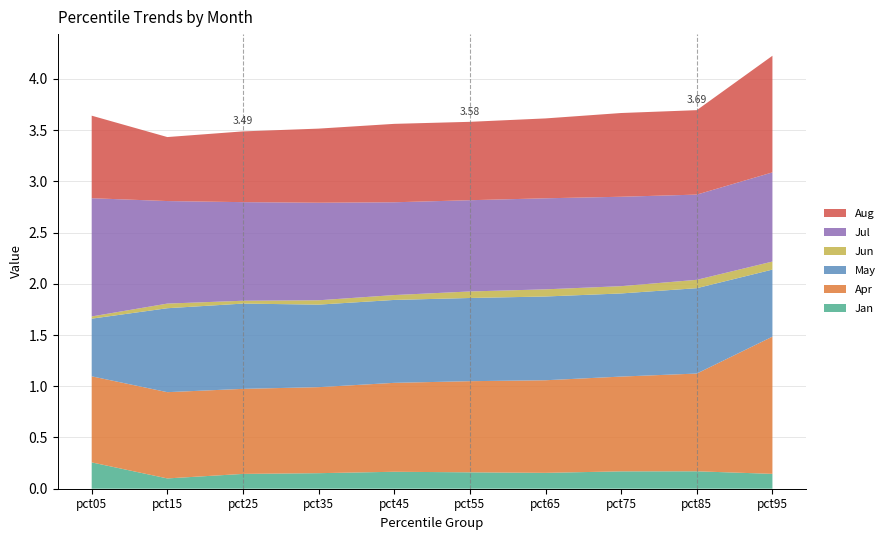

Reading right to left, extract all data points from this chart.

Jan: pct95=0.1	pct85=0.2	pct75=0.2	pct65=0.2	pct55=0.2	pct45=0.2	pct35=0.2	pct25=0.1	pct15=0.1	pct05=0.3
Apr: pct95=1.3	pct85=1.0	pct75=0.9	pct65=0.9	pct55=0.9	pct45=0.9	pct35=0.8	pct25=0.8	pct15=0.8	pct05=0.8
May: pct95=0.7	pct85=0.8	pct75=0.8	pct65=0.8	pct55=0.8	pct45=0.8	pct35=0.8	pct25=0.8	pct15=0.8	pct05=0.6
Jun: pct95=0.1	pct85=0.1	pct75=0.1	pct65=0.1	pct55=0.1	pct45=0.0	pct35=0.0	pct25=0.0	pct15=0.0	pct05=0.0
Jul: pct95=0.9	pct85=0.8	pct75=0.9	pct65=0.9	pct55=0.9	pct45=0.9	pct35=1.0	pct25=1.0	pct15=1.0	pct05=1.2
Aug: pct95=1.1	pct85=0.8	pct75=0.8	pct65=0.8	pct55=0.8	pct45=0.8	pct35=0.7	pct25=0.7	pct15=0.6	pct05=0.8